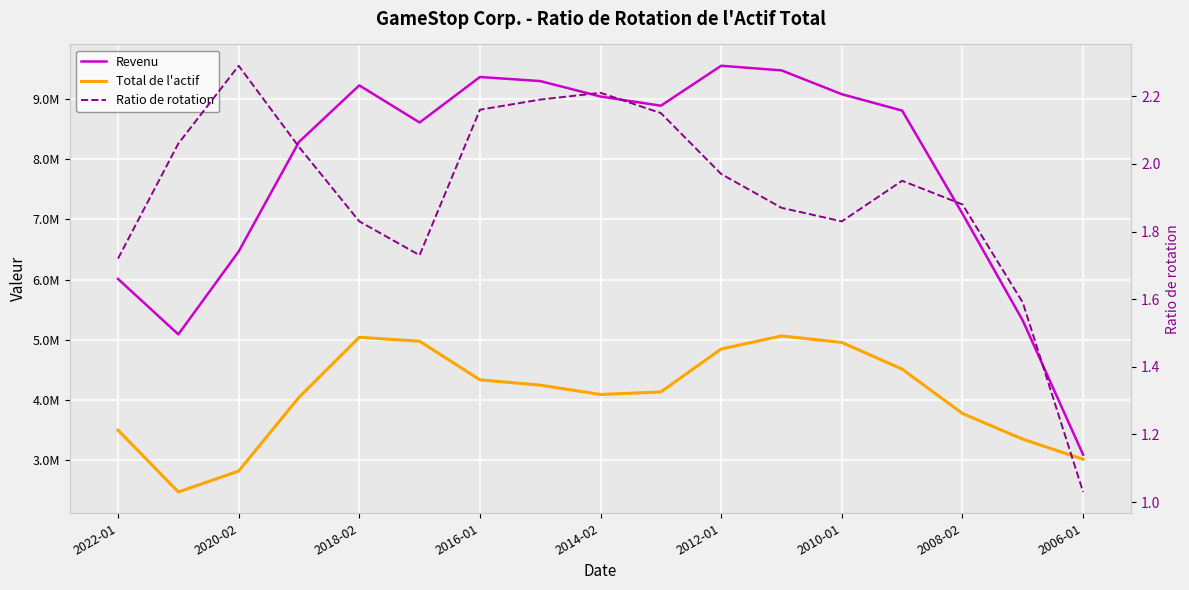

At which category does the chart reach its peak across all series?

2012-01